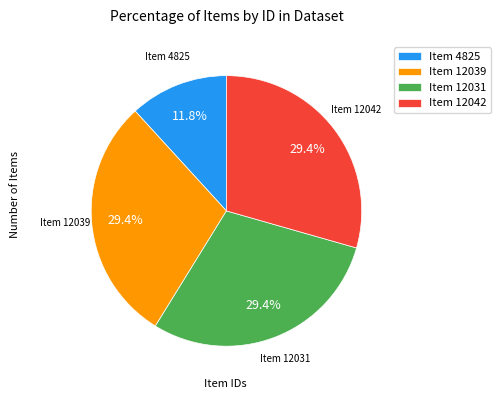

Does any single category account for the majority?

No